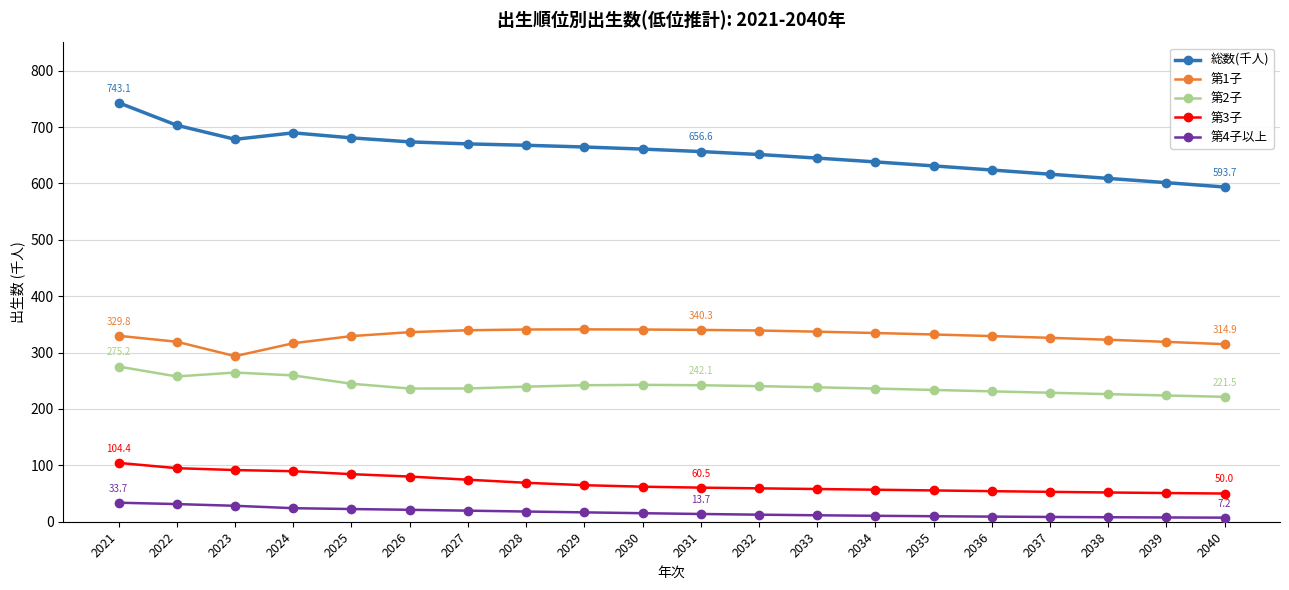

What value does the 第3子 series have at 2029?

64.8